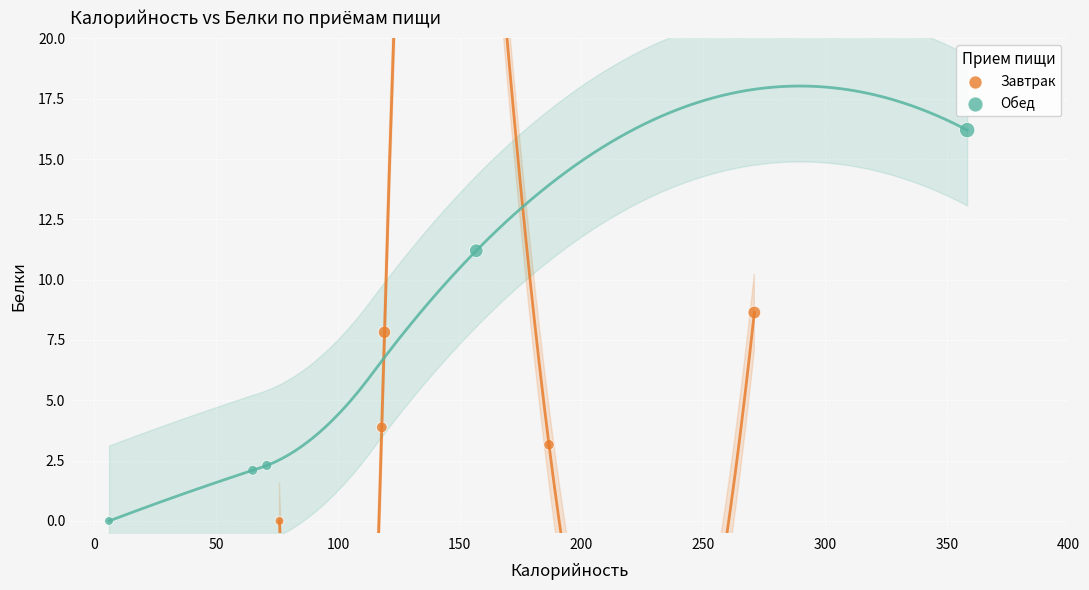

Which series contains the highest Y value?

Обед